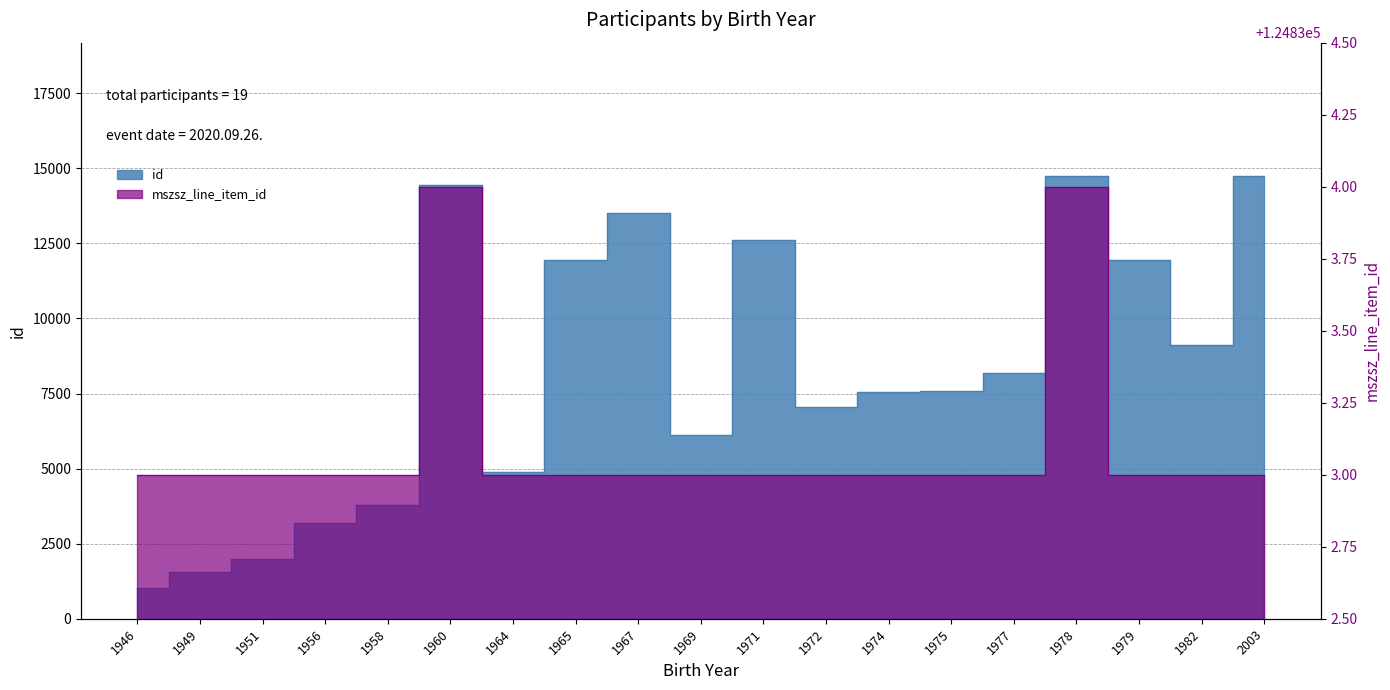

What is the maximum value for mszsz_line_item_id?

124834